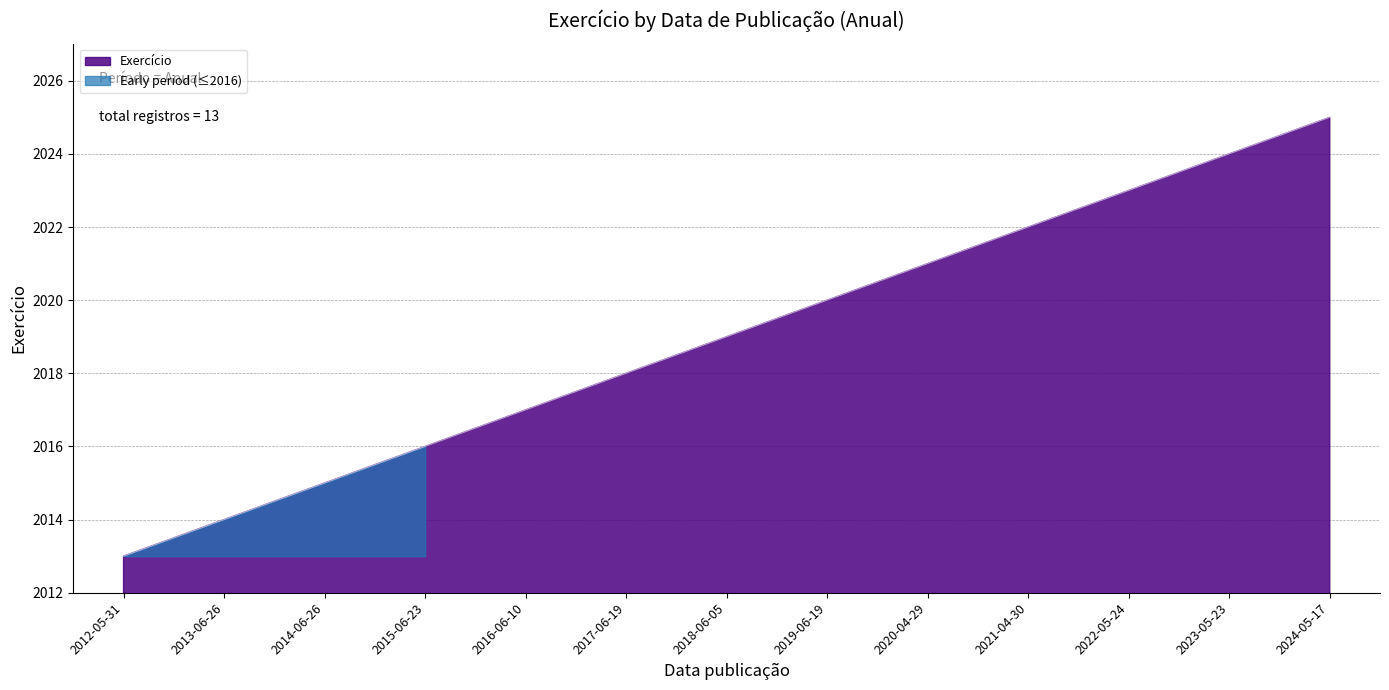

The value at 2014-06-26 is 2015. True or false?

True